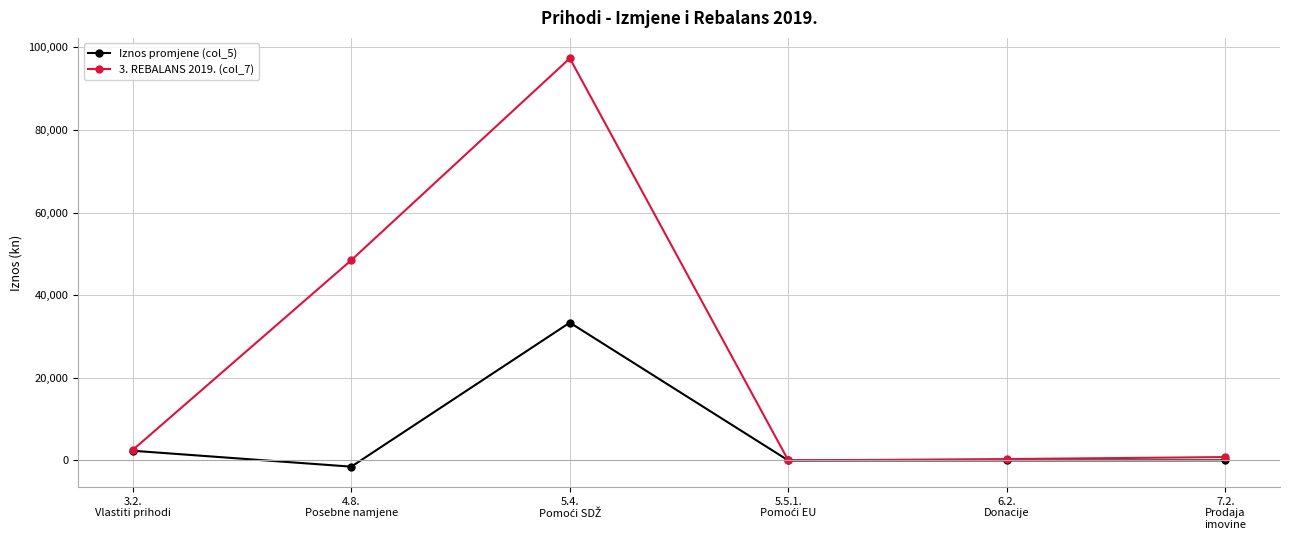

Which series has the largest range (max minus min)?

3. REBALANS 2019. (col_7)